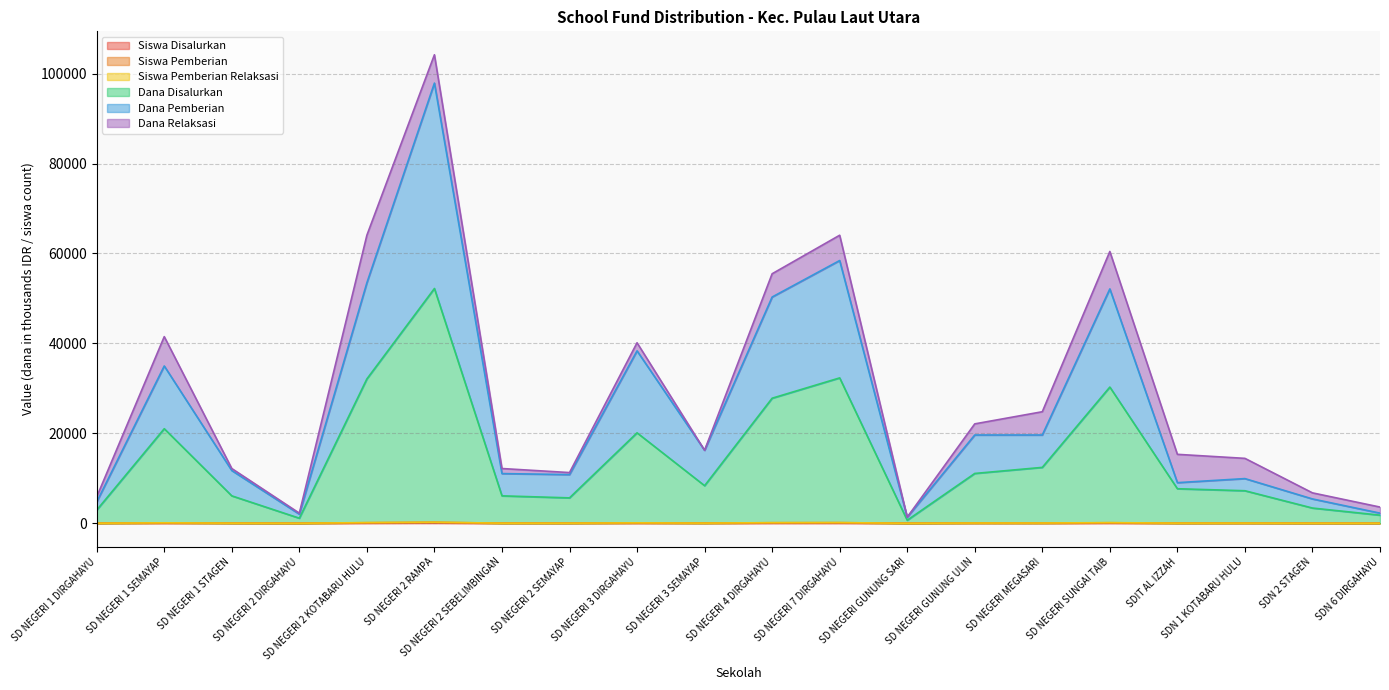

True or false: Siswa Disalurkan has more than 1 points higher than both neighbors.

True